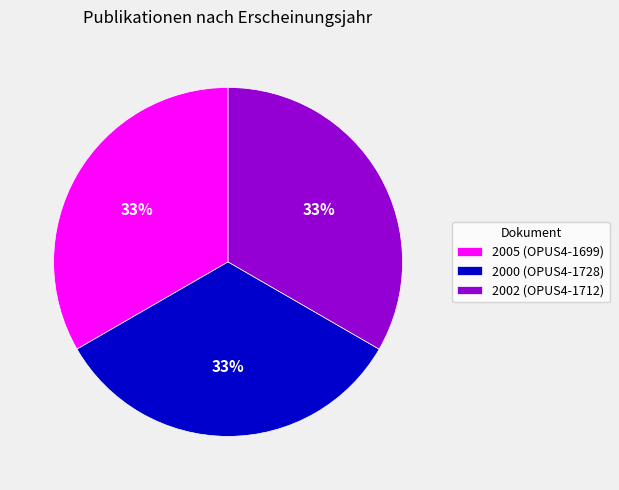

Is it true that 2002 (OPUS4-1712) is 33% of the pie?

True